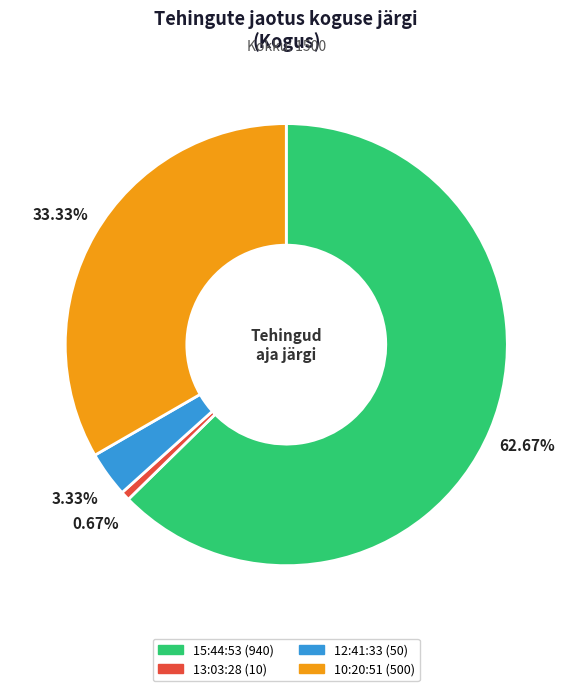

Is it true that 10:20:51 is 44% of the pie?

False